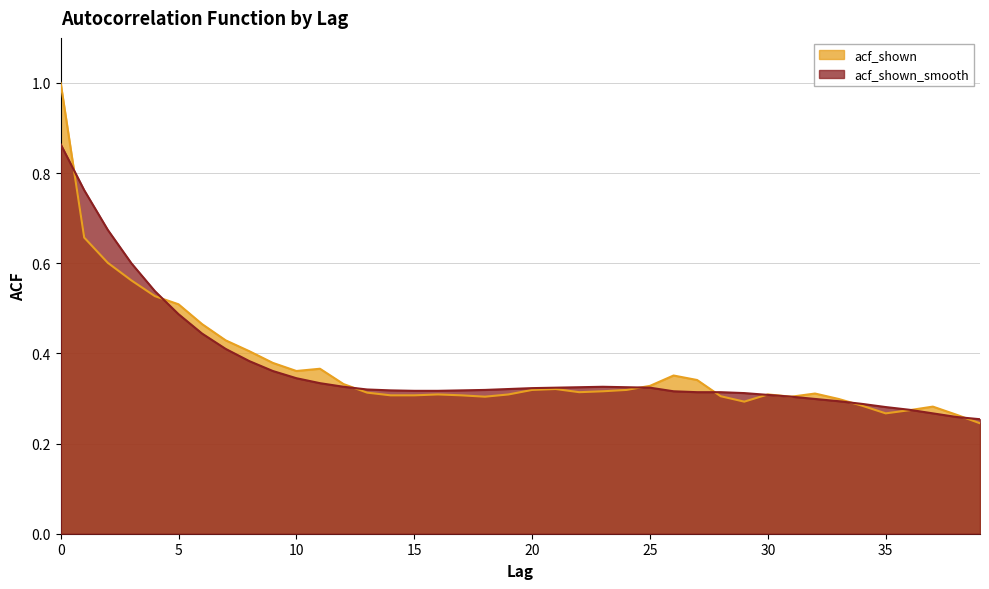

Count the acf_shown values in the range 0 to 1.

40